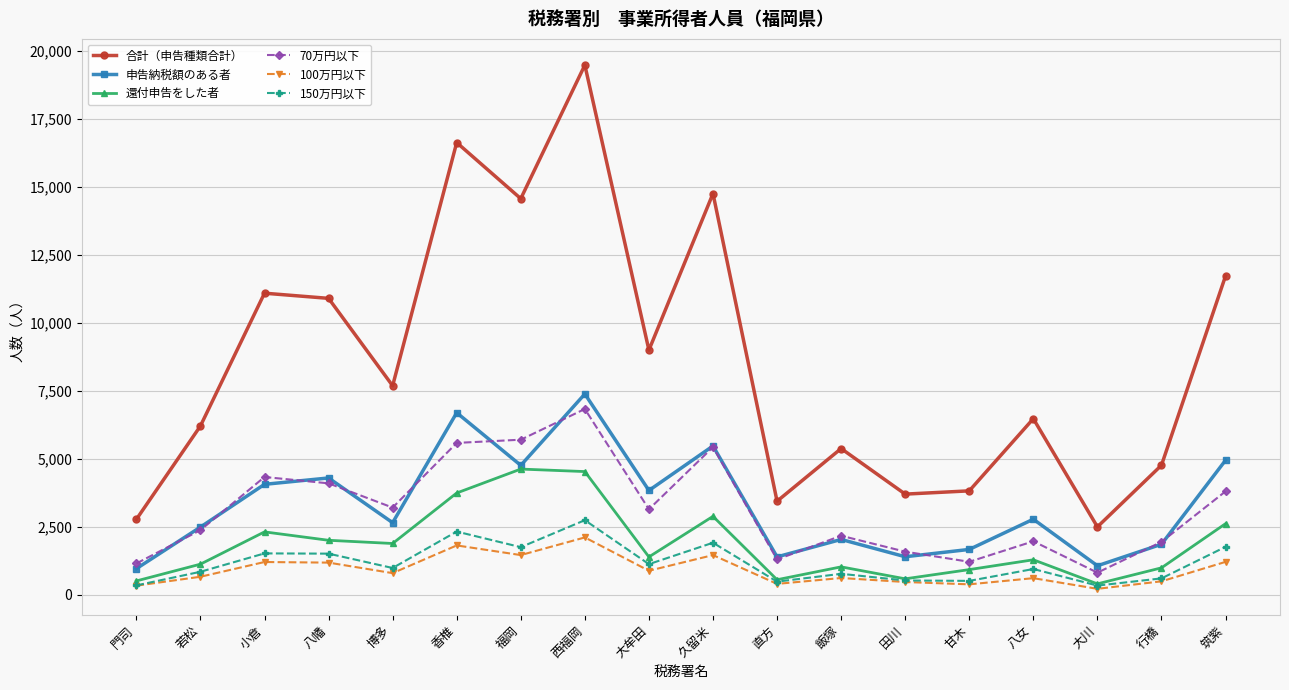

True or false: 70万円以下 and 150万円以下 intersect in this chart.

False